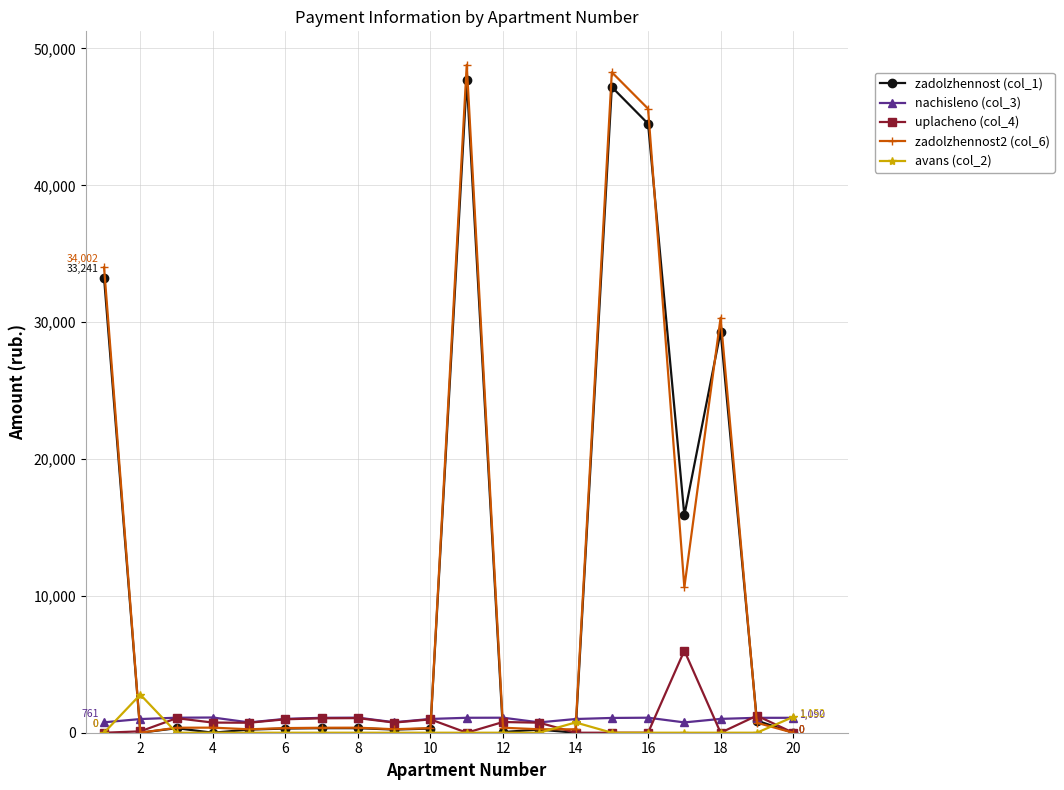

What is the average value of the uplacheno (col_4) series?

810.7